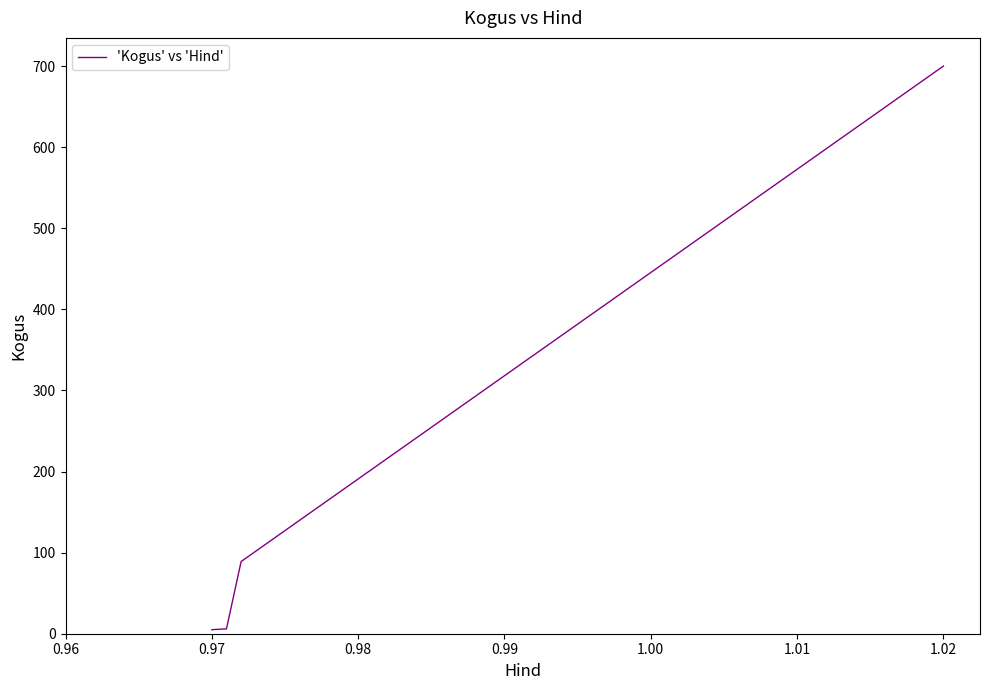

How many distinct data groups are displayed?

1